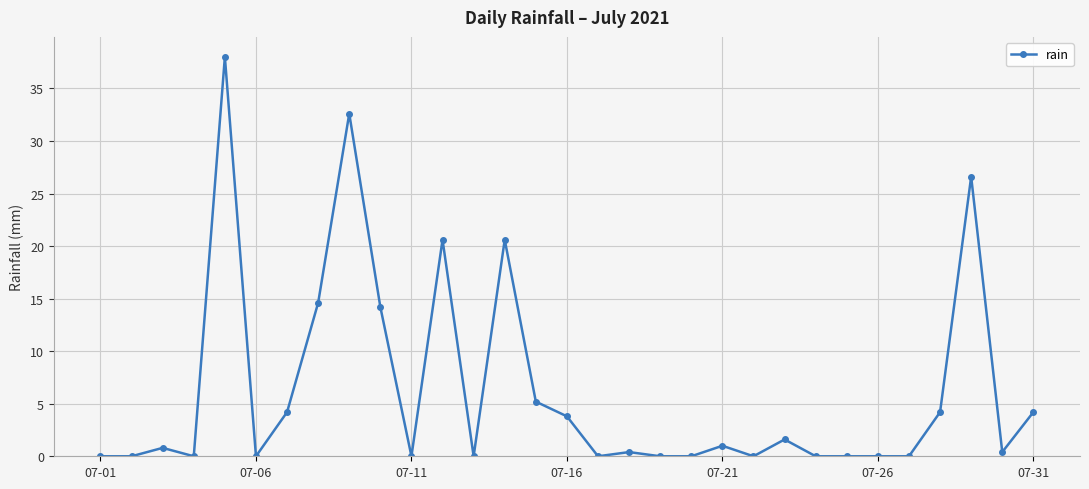

True or false: the data has more than 2 interior local peaks.

True